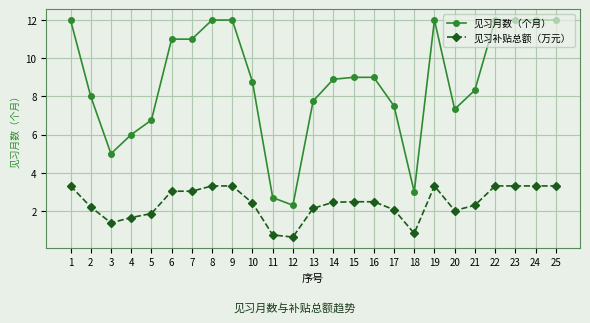

Where is the first local minimum for 见习月数（个月）?

3